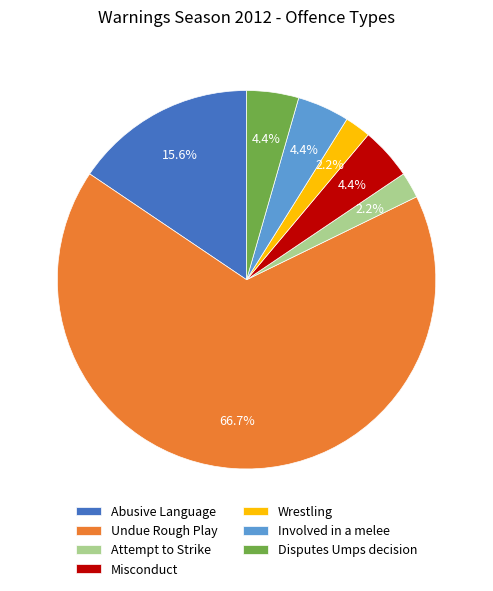

Which has a higher value, Disputes Umps decision or Wrestling?

Disputes Umps decision